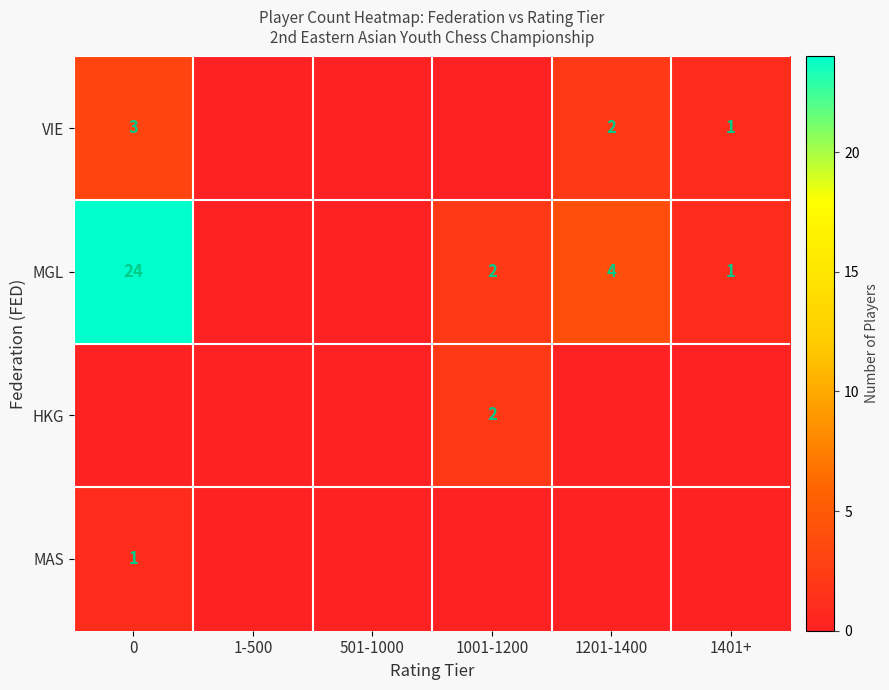

Is the value of MGL at 0 greater than the value of VIE at 1401+?

Yes